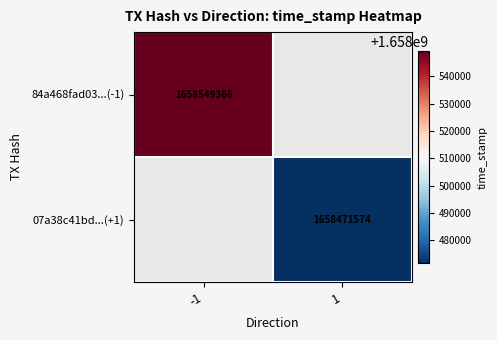

True or false: 07a38c41bd...(+1) has a value of 2880900708 at 1.

False